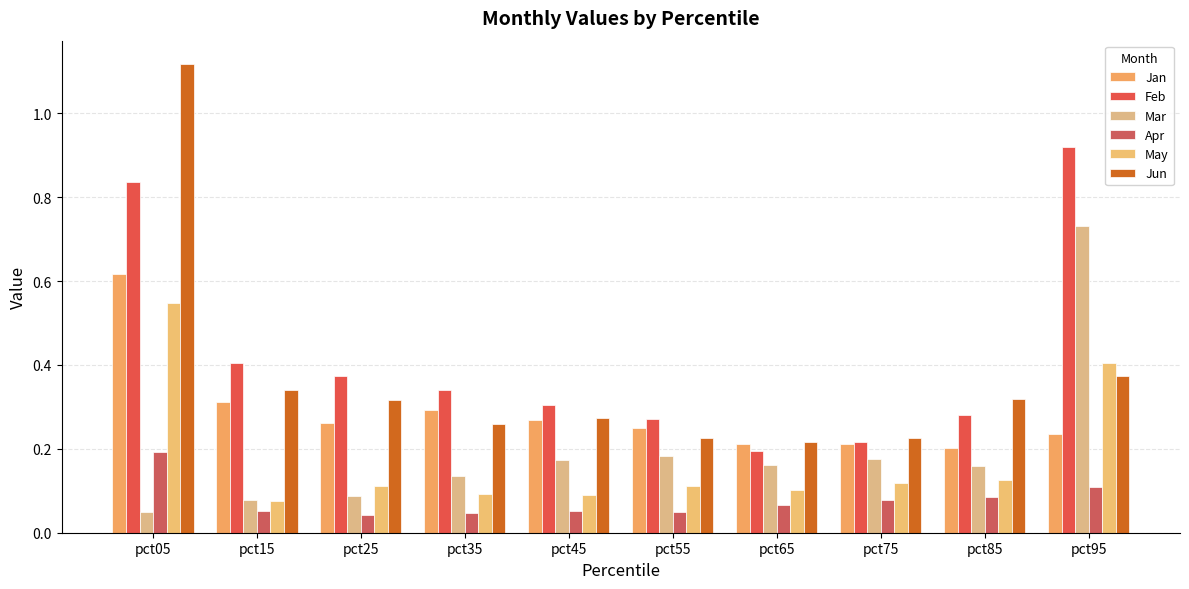

Reading left to right, what are all the values shown in this chart?

Jan: 0.6	0.3	0.3	0.3	0.3	0.2	0.2	0.2	0.2	0.2
Feb: 0.8	0.4	0.4	0.3	0.3	0.3	0.2	0.2	0.3	0.9
Mar: 0.0	0.1	0.1	0.1	0.2	0.2	0.2	0.2	0.2	0.7
Apr: 0.2	0.1	0.0	0.0	0.1	0.0	0.1	0.1	0.1	0.1
May: 0.5	0.1	0.1	0.1	0.1	0.1	0.1	0.1	0.1	0.4
Jun: 1.1	0.3	0.3	0.3	0.3	0.2	0.2	0.2	0.3	0.4